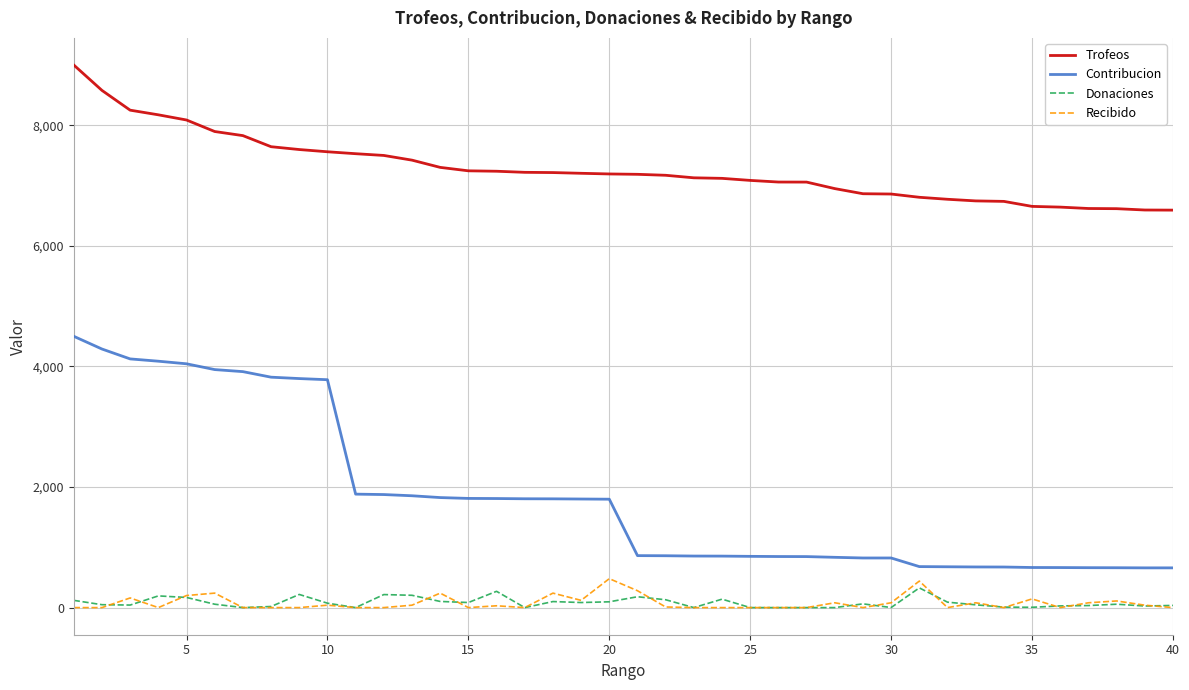

True or false: Trofeos and Recibido intersect in this chart.

False